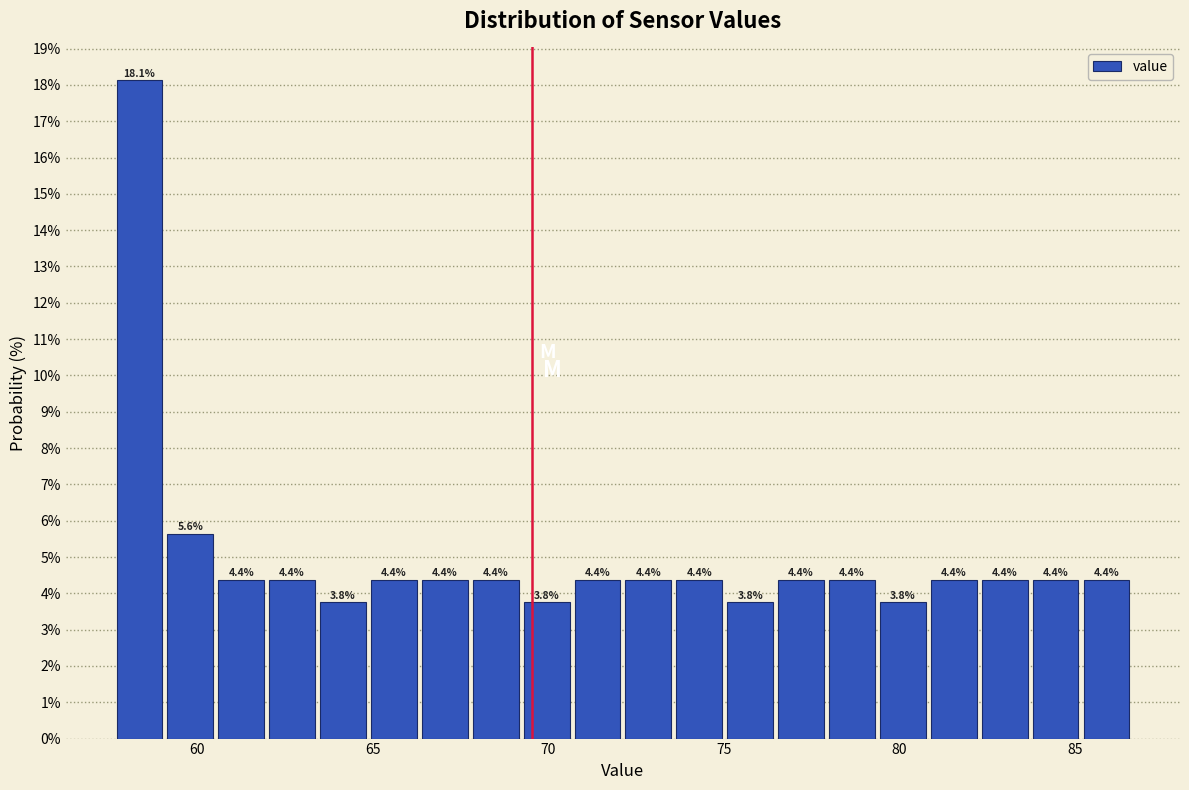

Read against the x-axis, roughly where is the centre of the tallest bar?

58.5